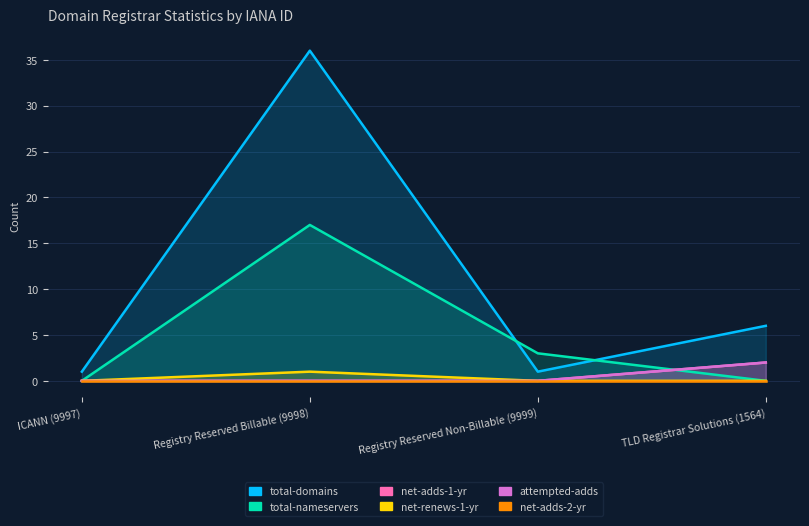

Rank the categories by attempted-adds value from lowest to highest.

ICANN (9997), Registry Reserved Billable (9998), Registry Reserved Non-Billable (9999), TLD Registrar Solutions (1564)